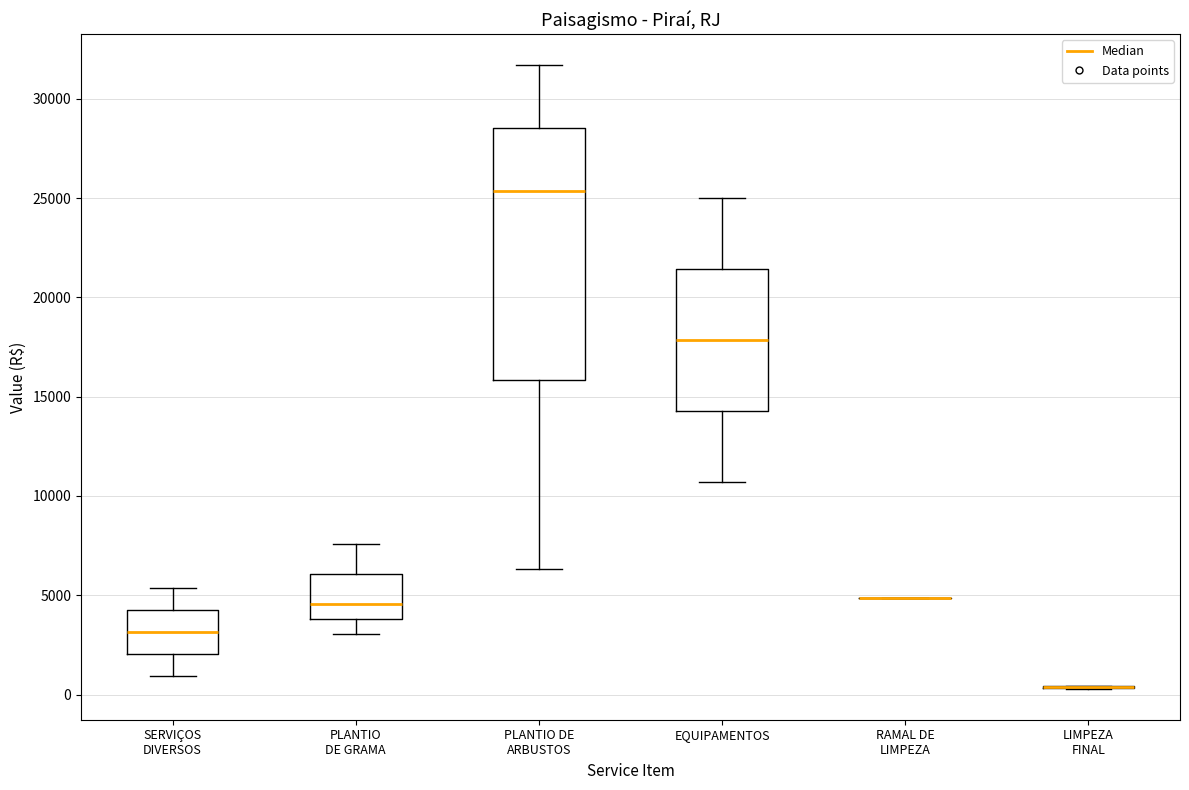

Comparing the boxes themselves (not the whiskers), which one is the tallest?

PLANTIO DE ARBUSTOS